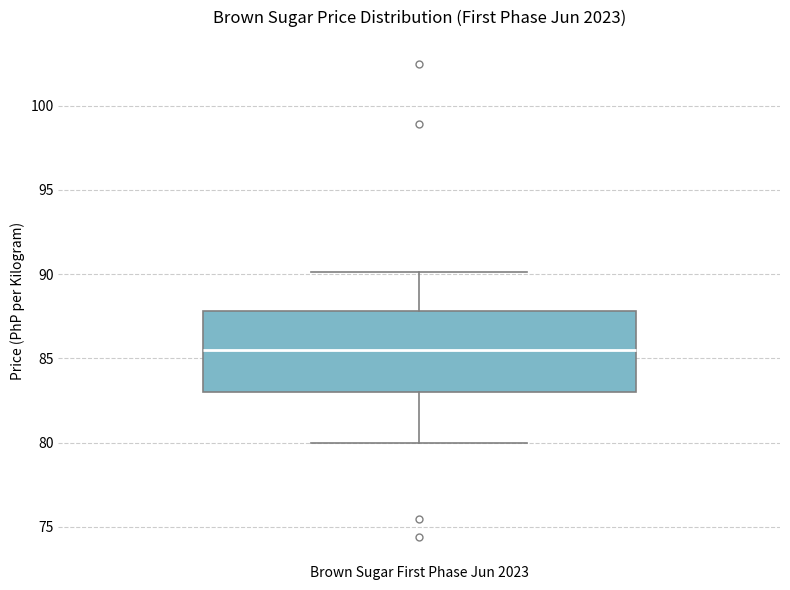

Where is the upper edge of the box for Brown Sugar First Phase Jun 2023 on the y-axis? The values are not printed on the chart, so give them approximately, as read against the axis.

88.0